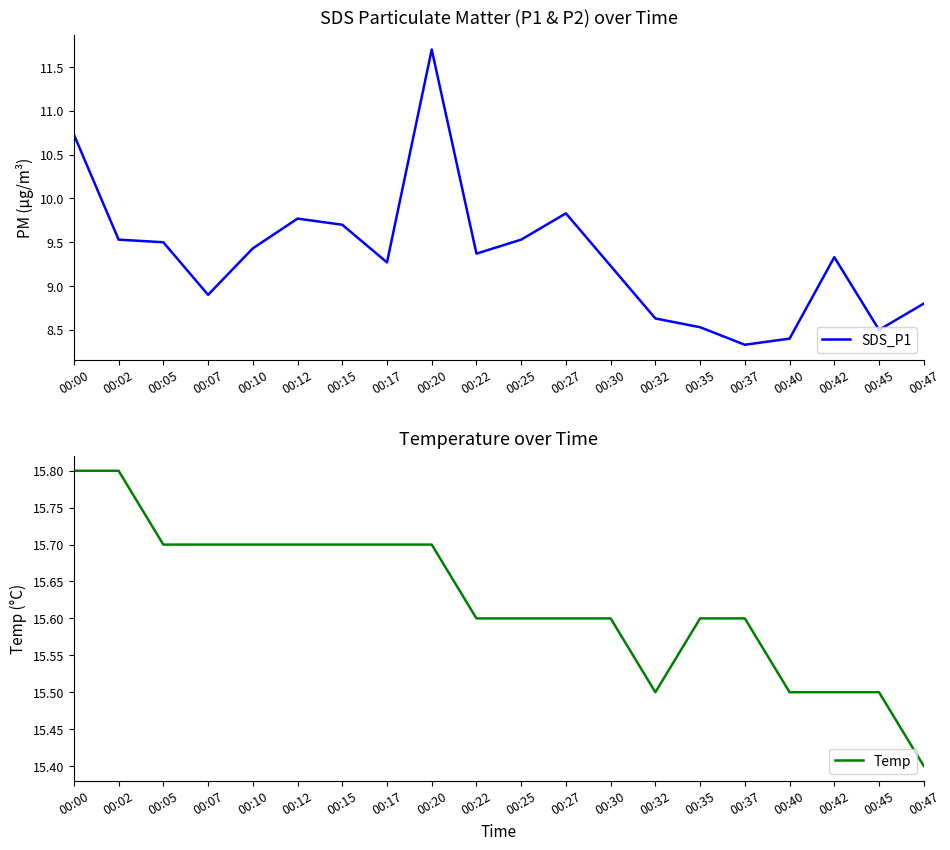

True or false: SDS_P1 and Temp intersect in this chart.

False